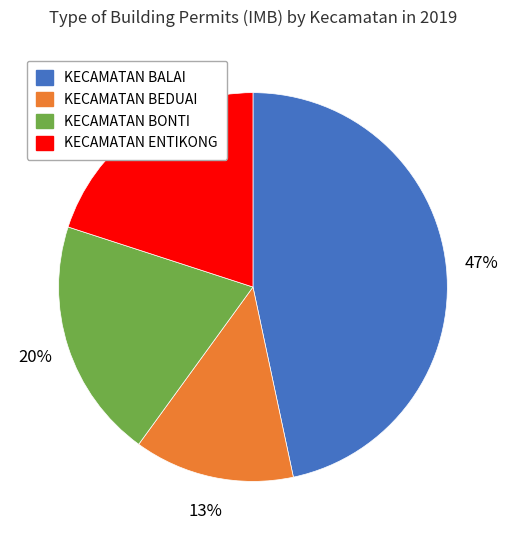

Is KECAMATAN BALAI the majority of the pie?

No